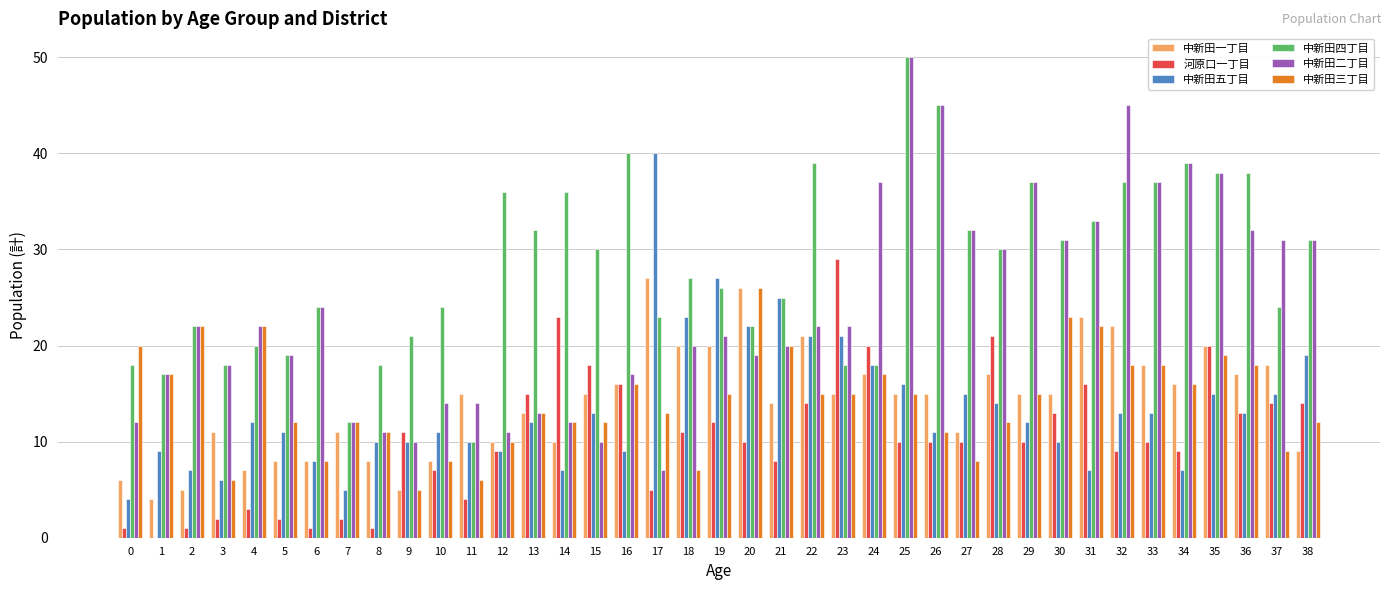

The value of 中新田三丁目 at 22 is 15. True or false?

True